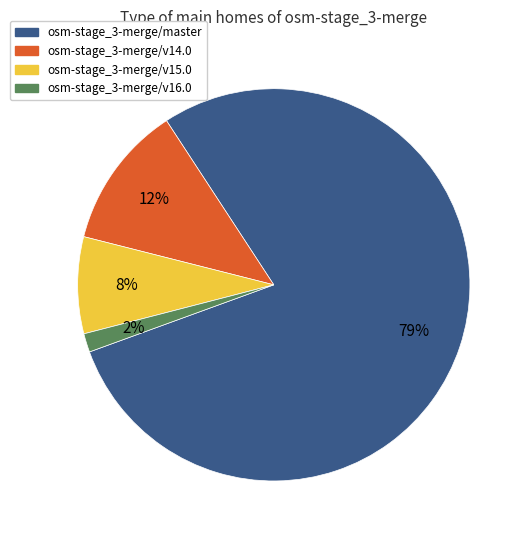

Combined, do osm-stage_3-merge/v16.0 and osm-stage_3-merge/master account for over 50%?

Yes